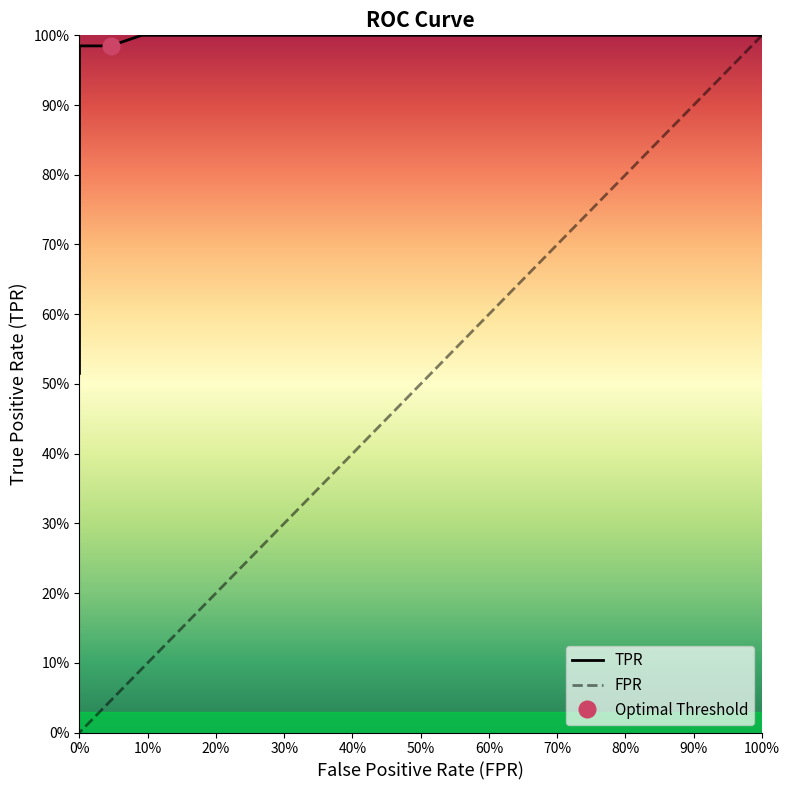

True or false: TPR and FPR cross at least once.

False